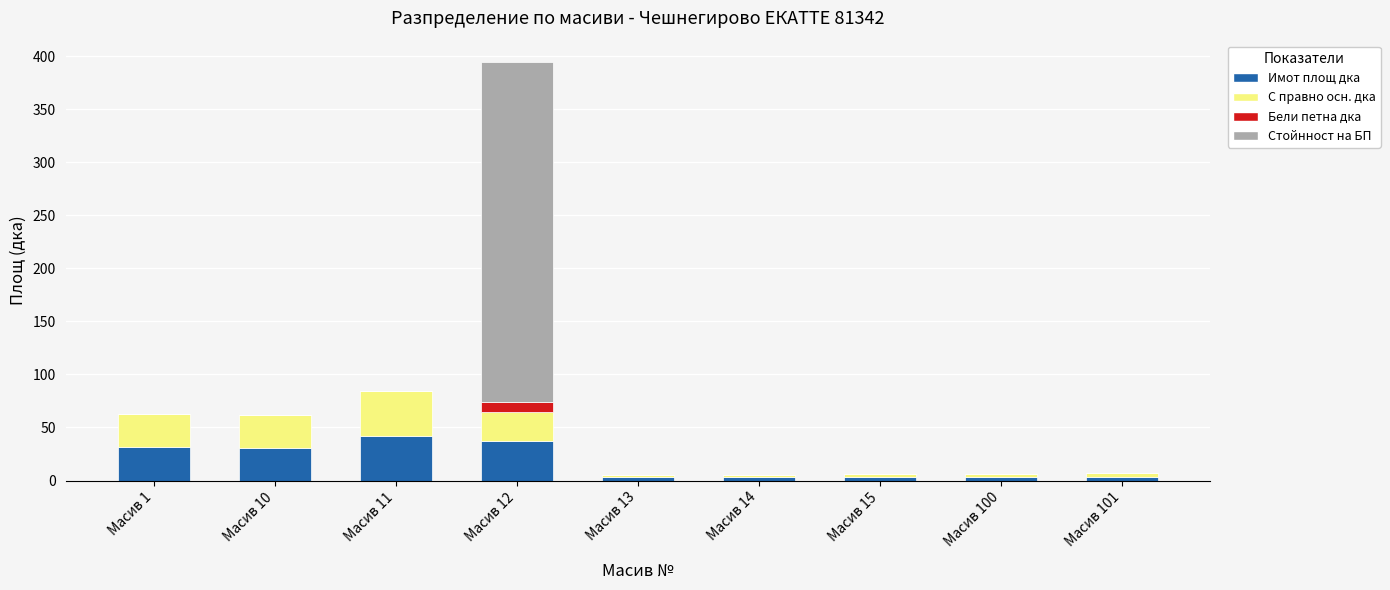

At which category is the sum across all series the highest?

Масив 12